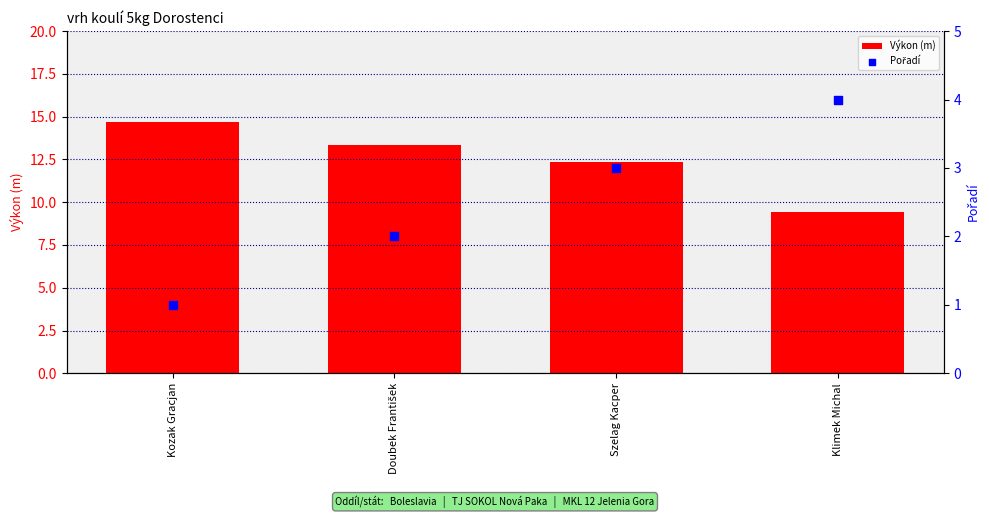

Which series contains the lowest Y value?

Pořadí